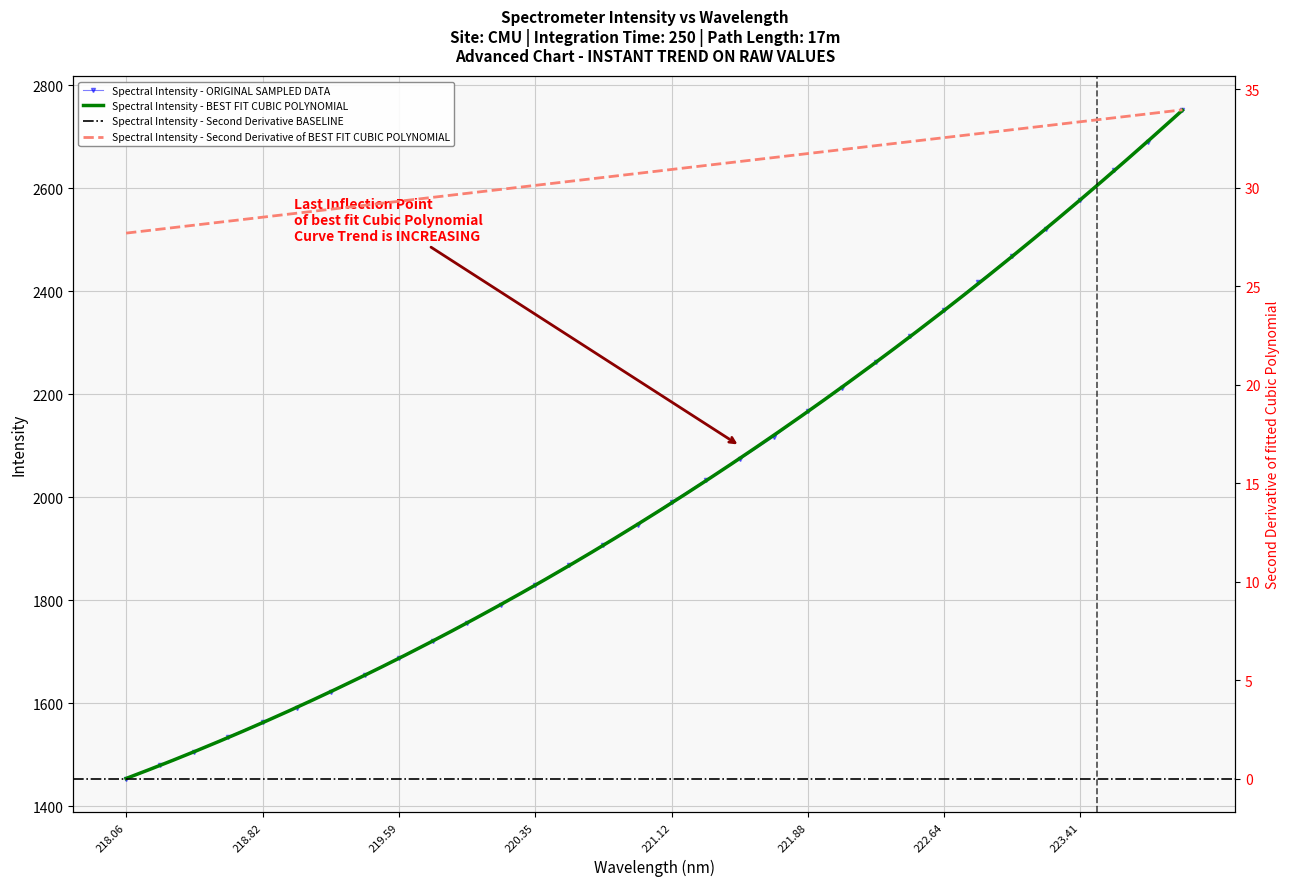

True or false: Spectral Intensity - ORIGINAL SAMPLED DATA has more than 2 points higher than both neighbors.

False